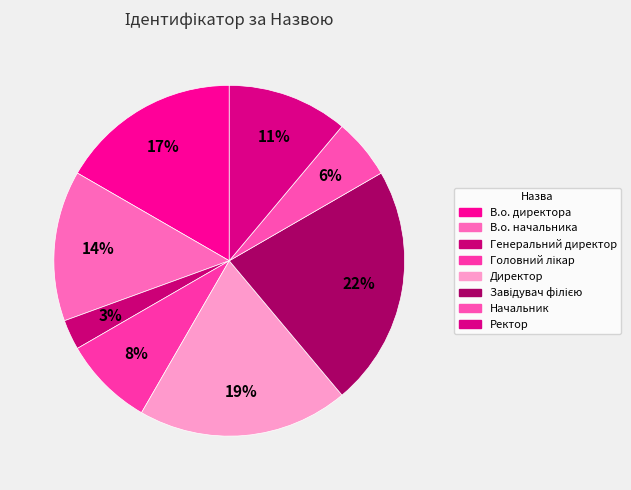

Rank the categories by value from lowest to highest.

Генеральний директор, Начальник, Головний лікар, Ректор, В.о. начальника, В.о. директора, Директор, Завідувач філією